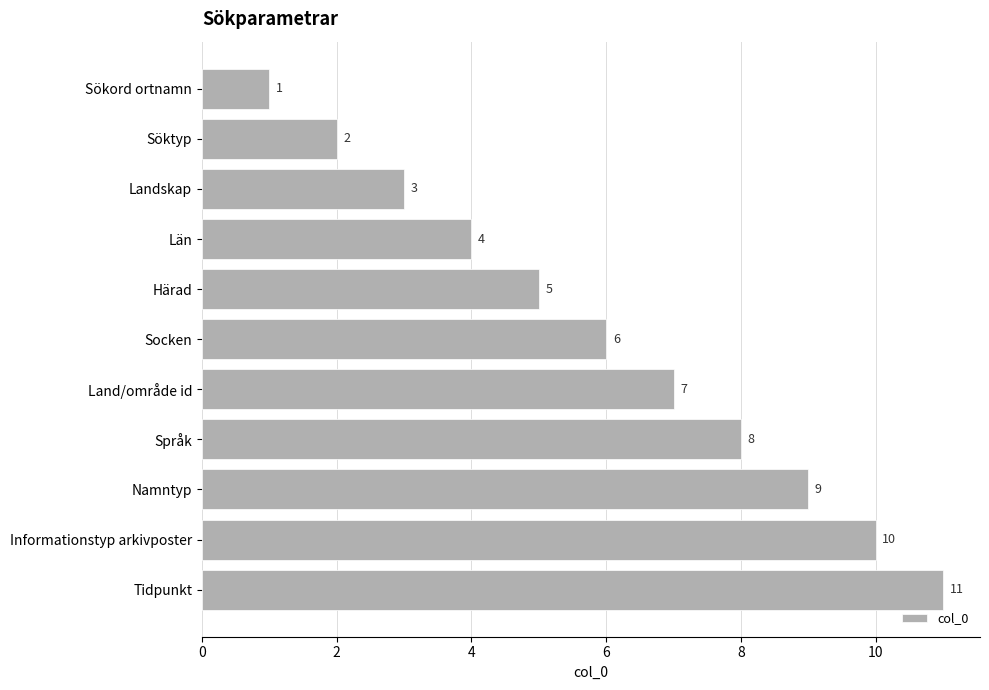

What is the approximate value at Språk?

8